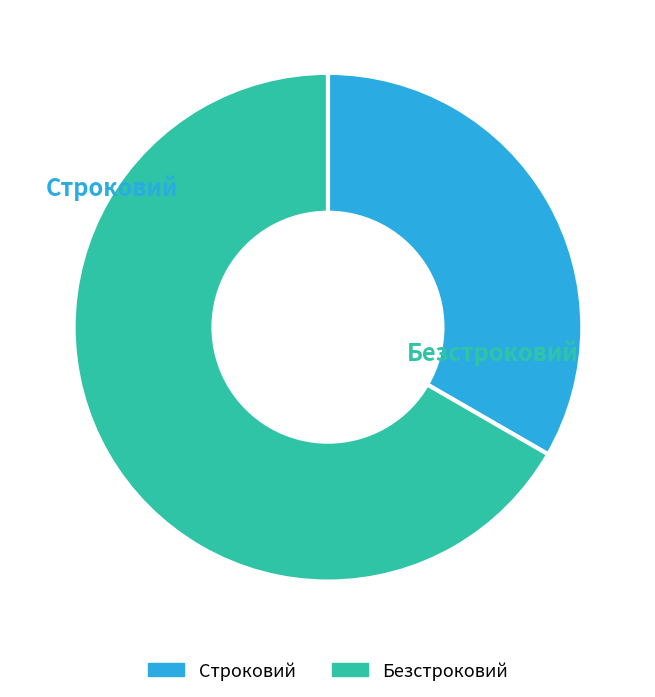

What is the ratio of the value at Безстроковий to the value at Строковий?

2.0